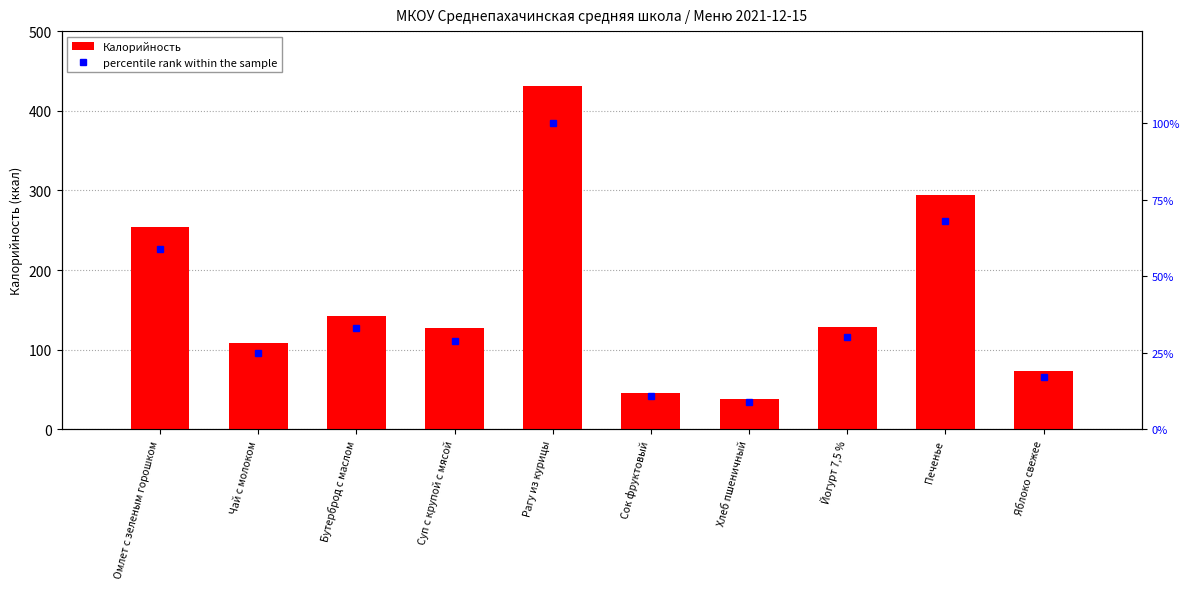

The Калорийность series shows 173 at Йогурт 7,5 %. True or false?

False